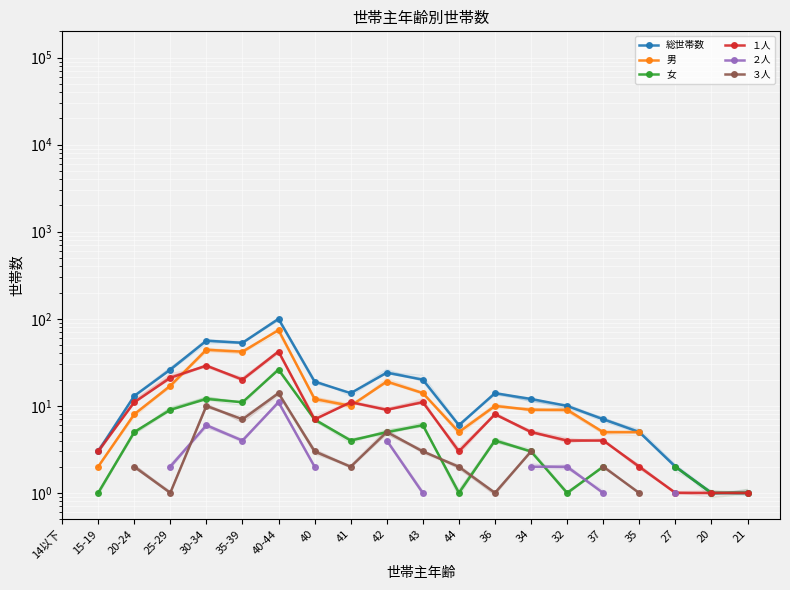

What is the value of the ３人 point at the 3rd from the left?

2.0